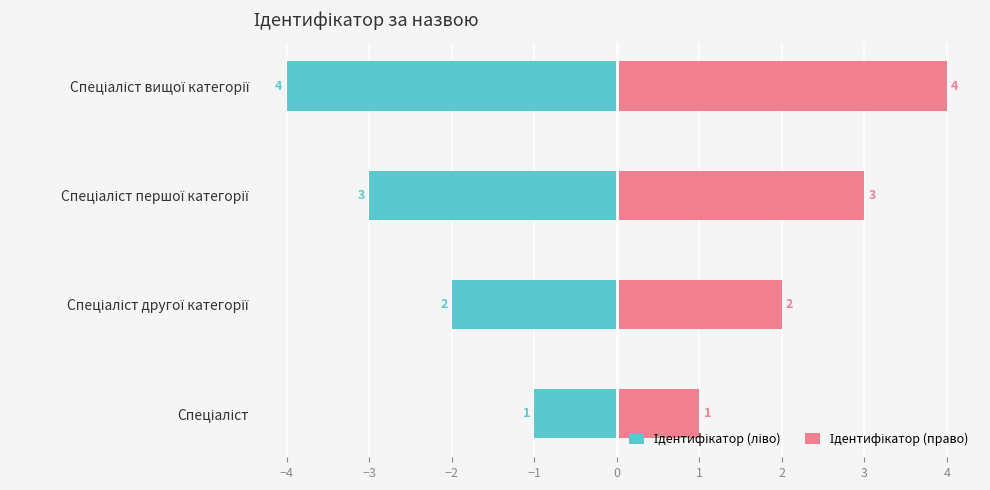

Rank the series by their maximum value, from highest to lowest.

Ідентифікатор (право), Ідентифікатор (ліво)